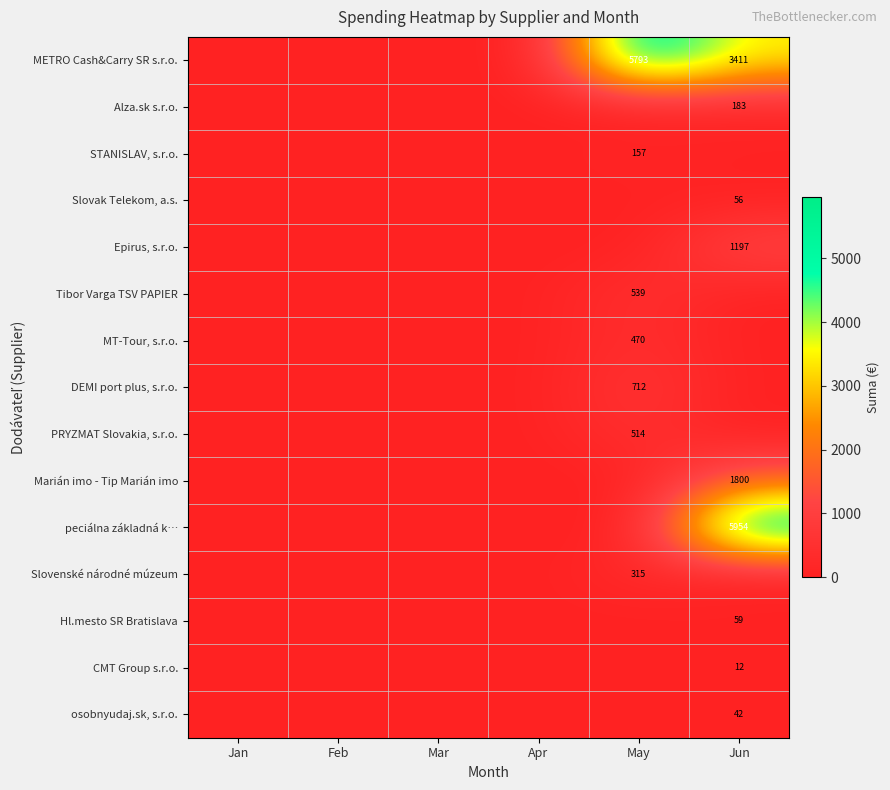

Is the value of Marián imo - Tip Marián imo at Feb greater than the value of DEMI port plus, s.r.o. at Jan?

No